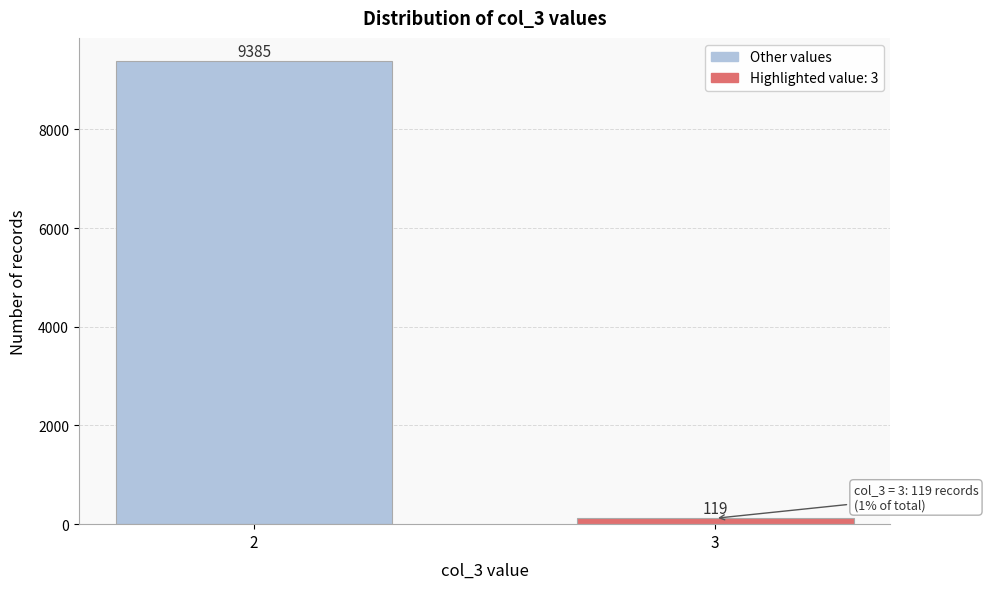

Reading right to left, what are all the values shown in this chart?

119	9385